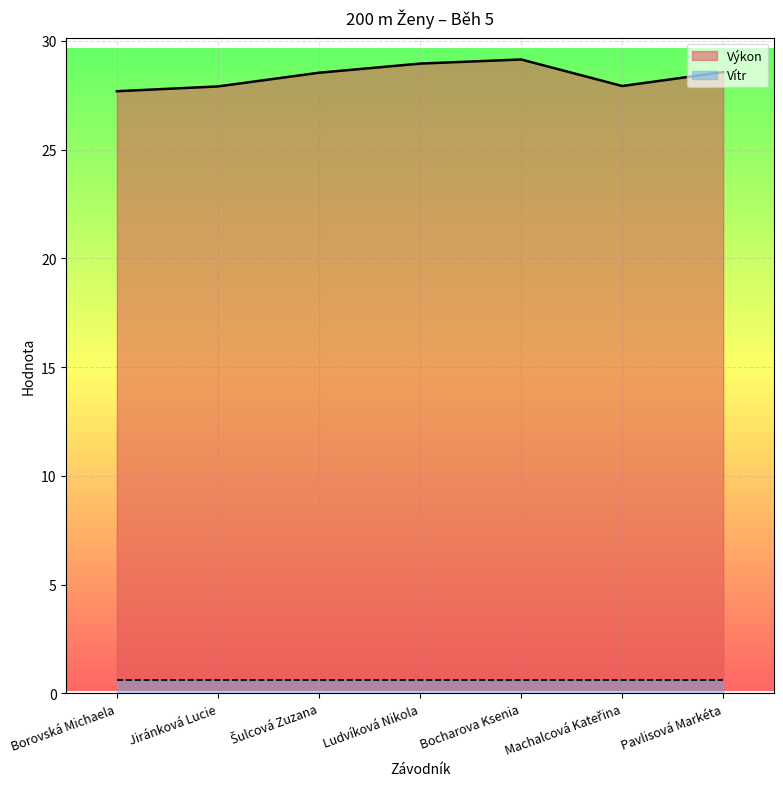

List the labels in order of value, largest first.

Bocharova Ksenia, Ludvíková Nikola, Pavlisová Markéta, Šulcová Zuzana, Machalcová Kateřina, Jiránková Lucie, Borovská Michaela